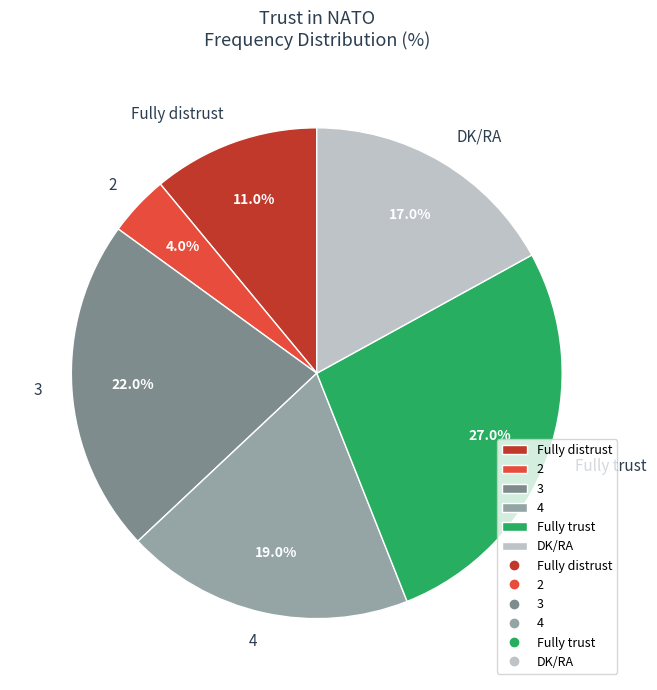

True or false: 3 accounts for 22% of the total.

True